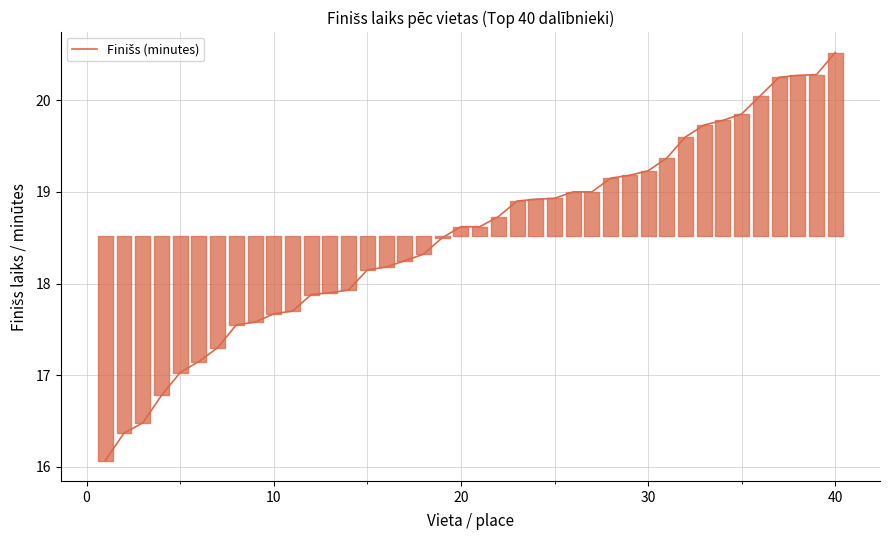

What is the smallest value displayed?

16.1